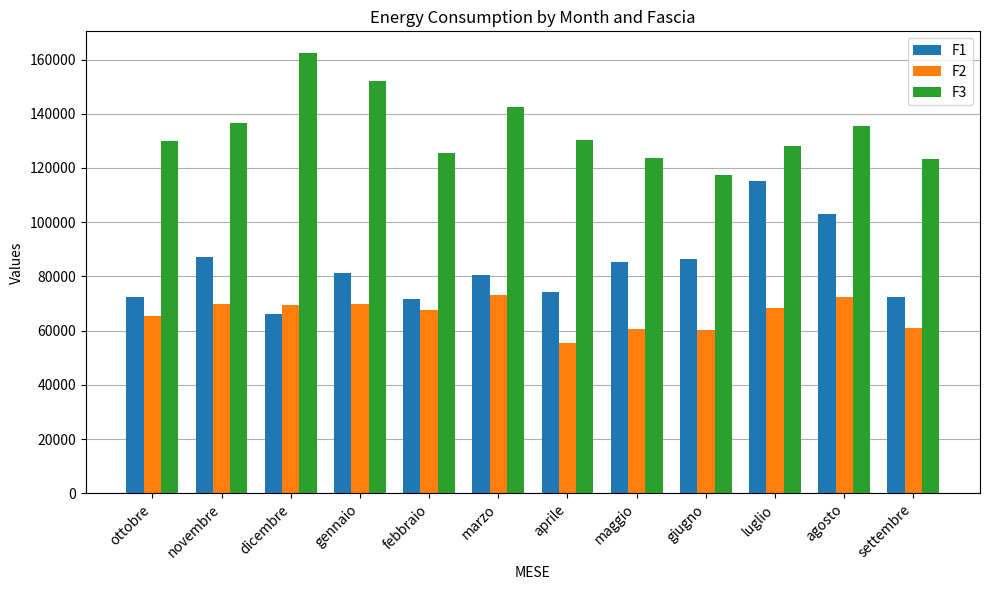

Between novembre and gennaio, which series saw the biggest shift?

F3